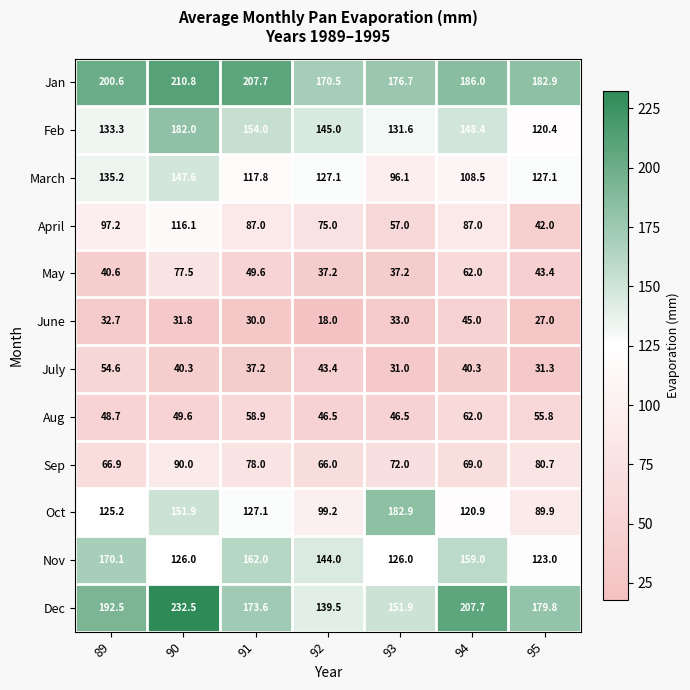

The Dec series shows 139.5 at 92. True or false?

True